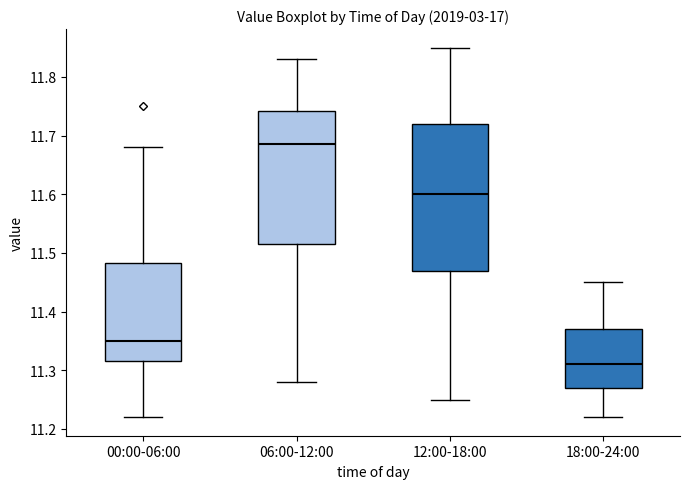

Reading left to right, transcribe this box plot: for each box, give where its median line is, the range the box spans, and where its two whiskers end, as read against the y-axis. The values are not printed on the chart, so give them approximately, as read against the axis.

00:00-06:00: median 11.35, box 11.32 to 11.48, whiskers 11.22 to 11.68
06:00-12:00: median 11.69, box 11.52 to 11.74, whiskers 11.28 to 11.83
12:00-18:00: median 11.60, box 11.47 to 11.72, whiskers 11.25 to 11.85
18:00-24:00: median 11.31, box 11.27 to 11.37, whiskers 11.22 to 11.45